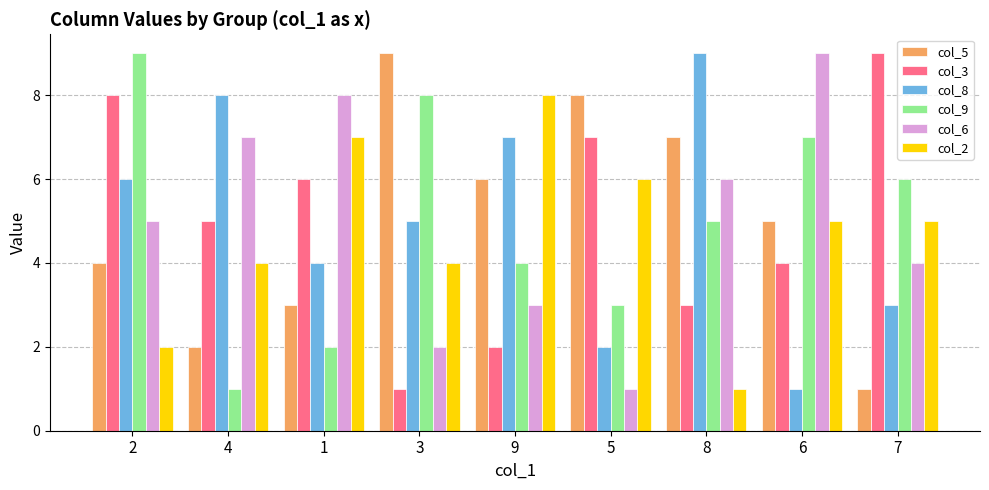

Where does the col_3 series first go above 5?

2